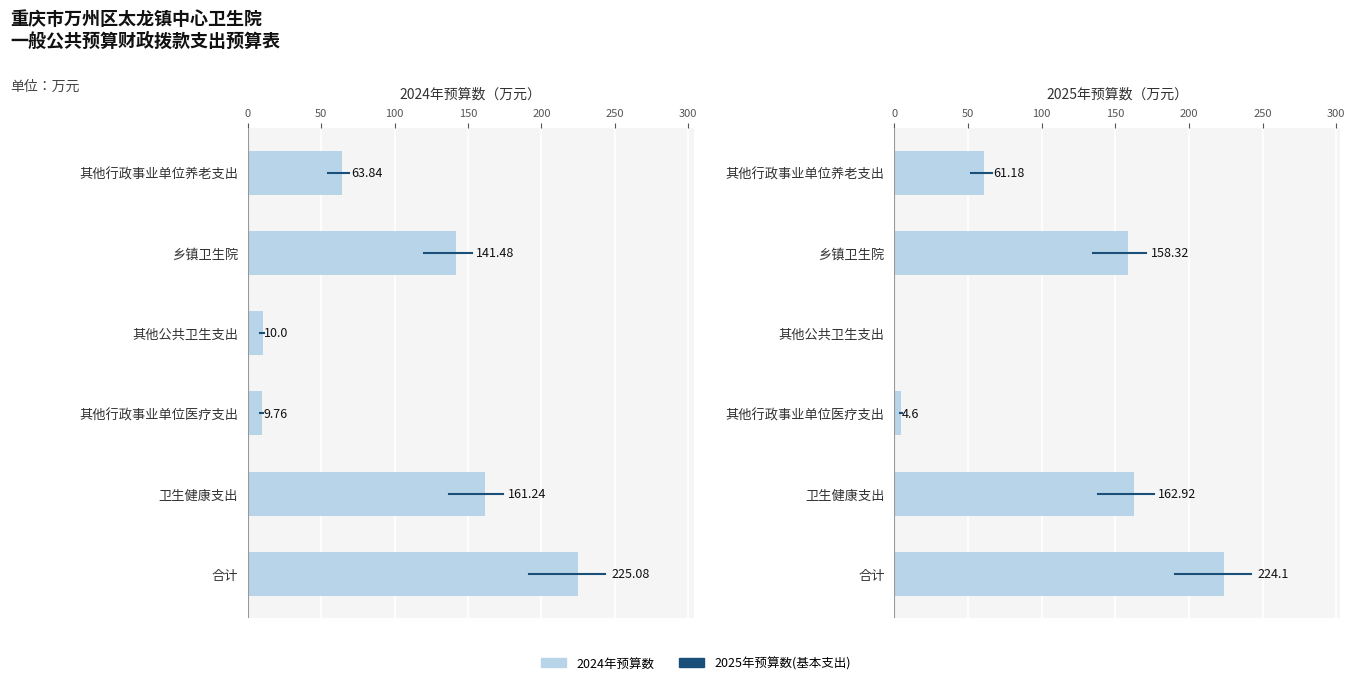

Rank the series at 合计 from highest to lowest value.

2024年预算数, 2025年预算数(基本支出)